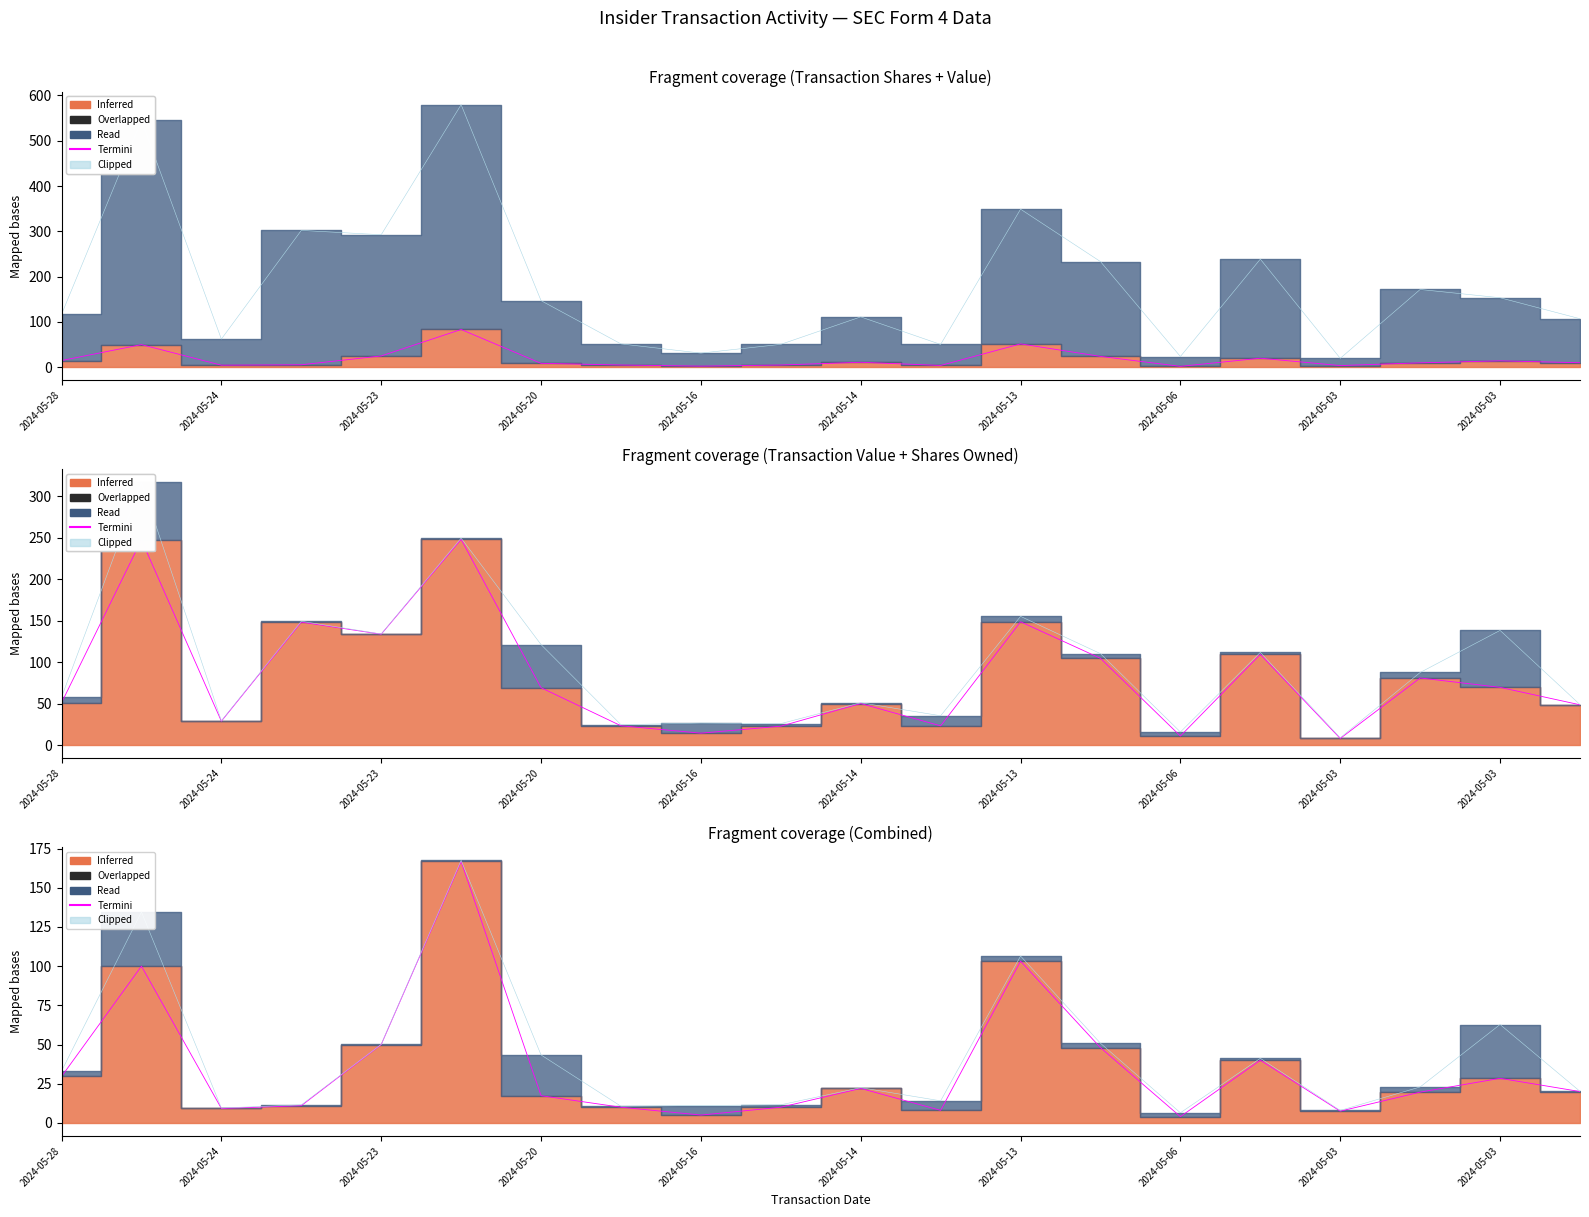

Reading right to left, what are all the values shown in this chart?

Termini: 20.0	28.4	19.6	7.5	40.0	4.0	48.0	103.2	8.0	22.0	10.0	5.0	10.0	17.4	166.8	50.0	11.0	9.2	100.0	29.6
Clipped: 20.1	62.8	22.9	8.0	41.2	6.5	50.8	106.5	14.1	22.5	11.5	11.1	10.6	43.4	167.5	50.1	11.5	9.5	134.6	33.0